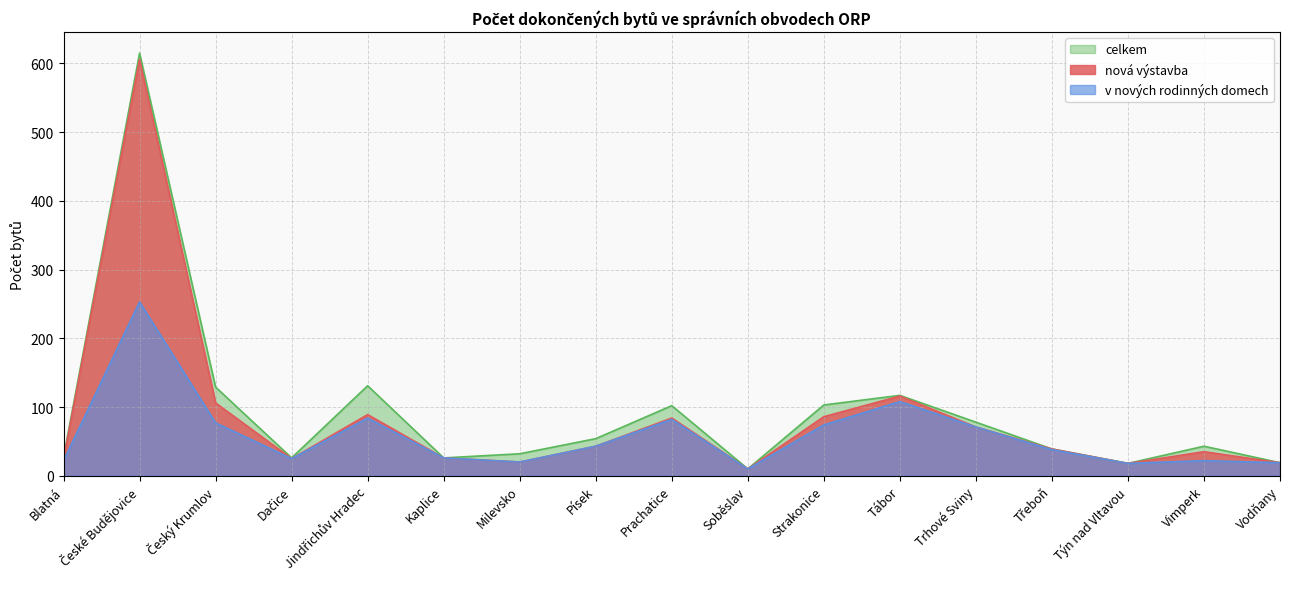

What is the total value across all series at Vimperk?

100